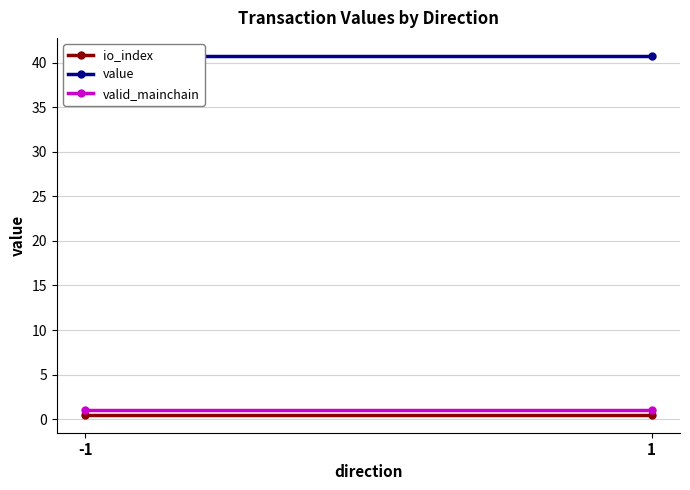

Reading right to left, what are all the values shown in this chart?

io_index: 0.5	0.5
value: 40.8	40.8
valid_mainchain: 1.0	1.0